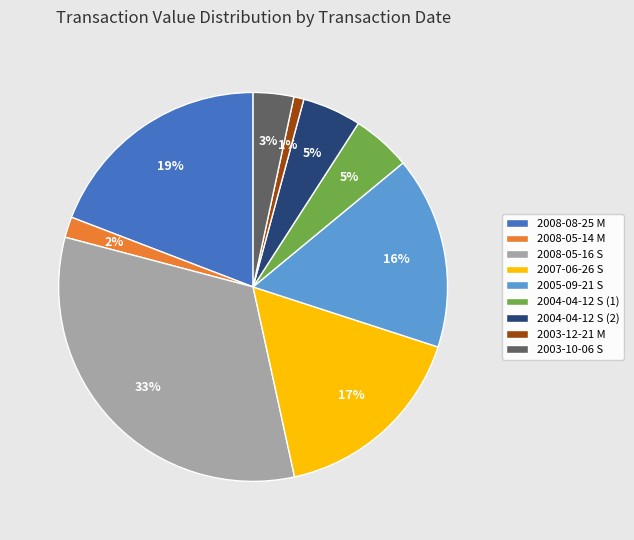

Is the sum of 2004-04-12 S (1) and 2007-06-26 S greater than half?

No